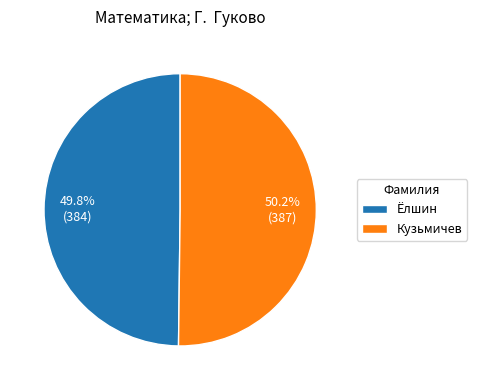

Combined, do Ёлшин and Кузьмичев account for over 50%?

Yes